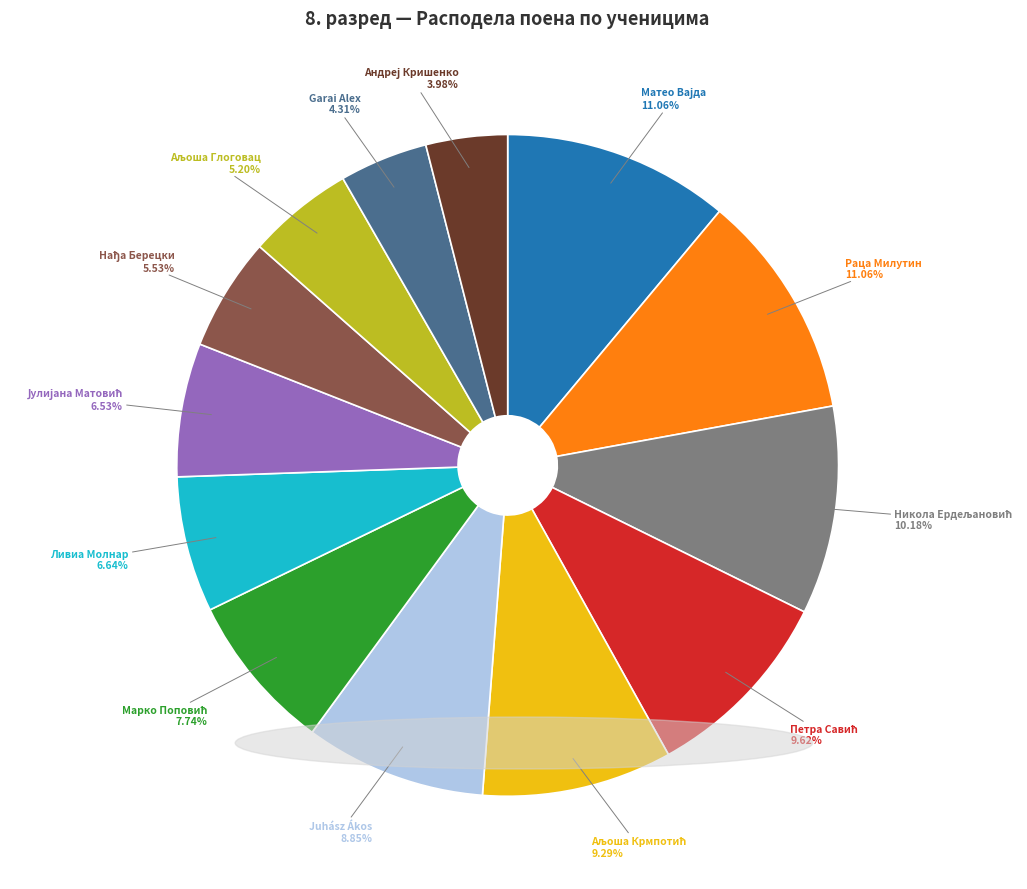

Is there any slice that represents more than half of the pie?

No